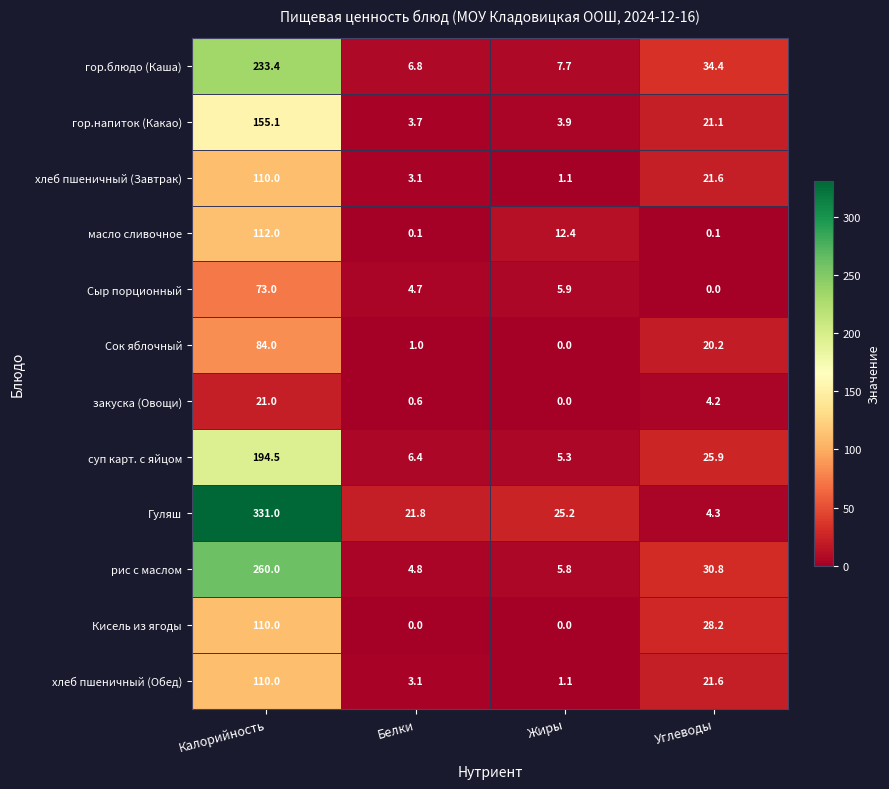

What is the sum of the Кисель из ягоды values at Углеводы and Белки?

28.2